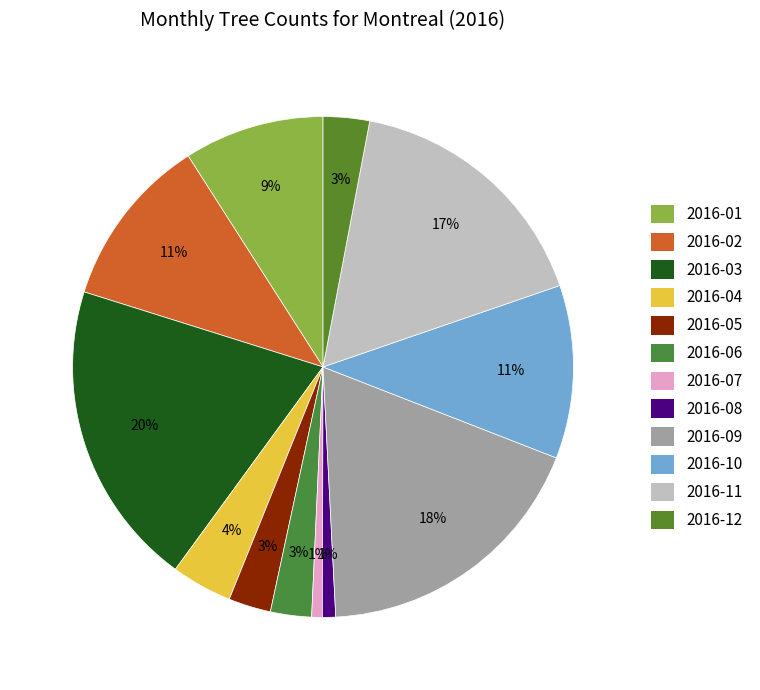

Does 2016-04 represent more than half of the total?

No